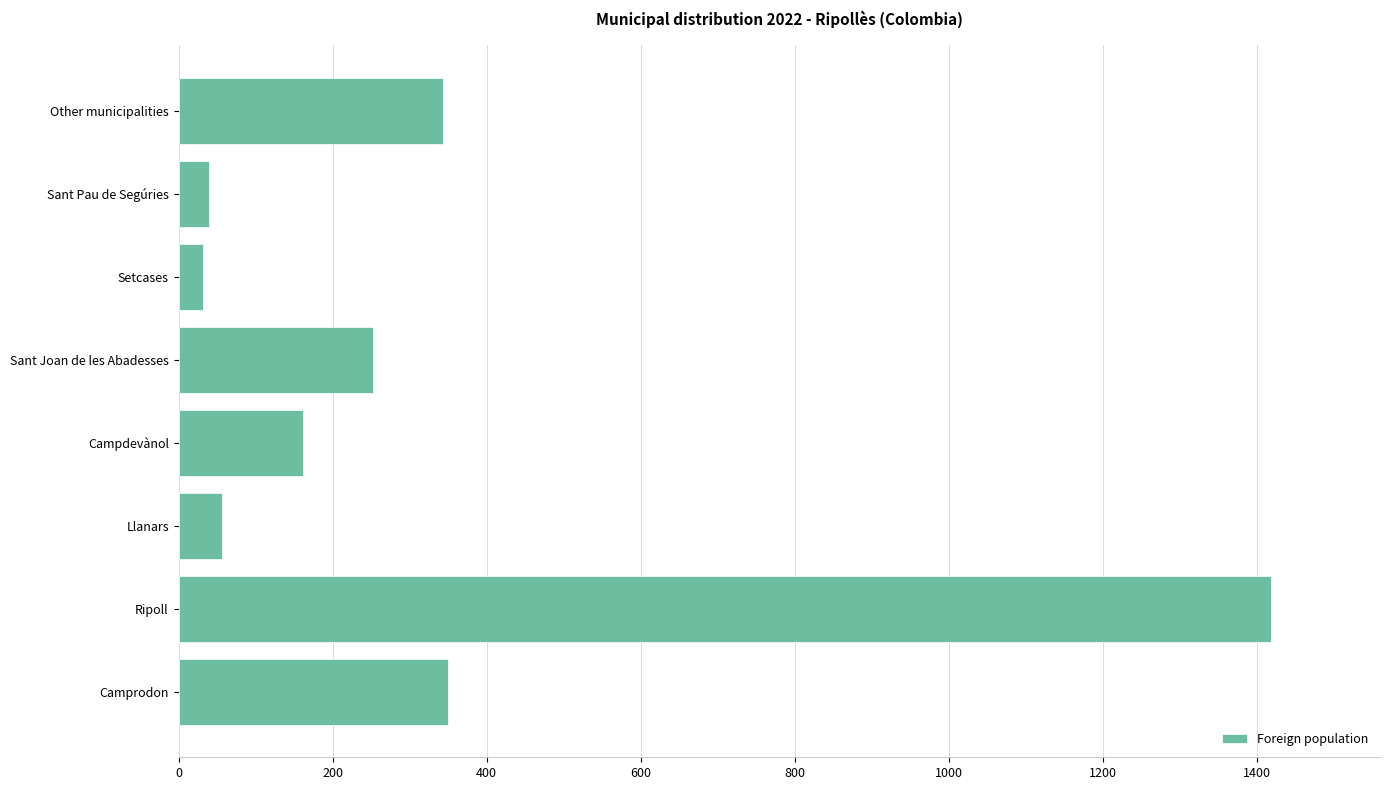

The value at Other municipalities is 116. True or false?

False